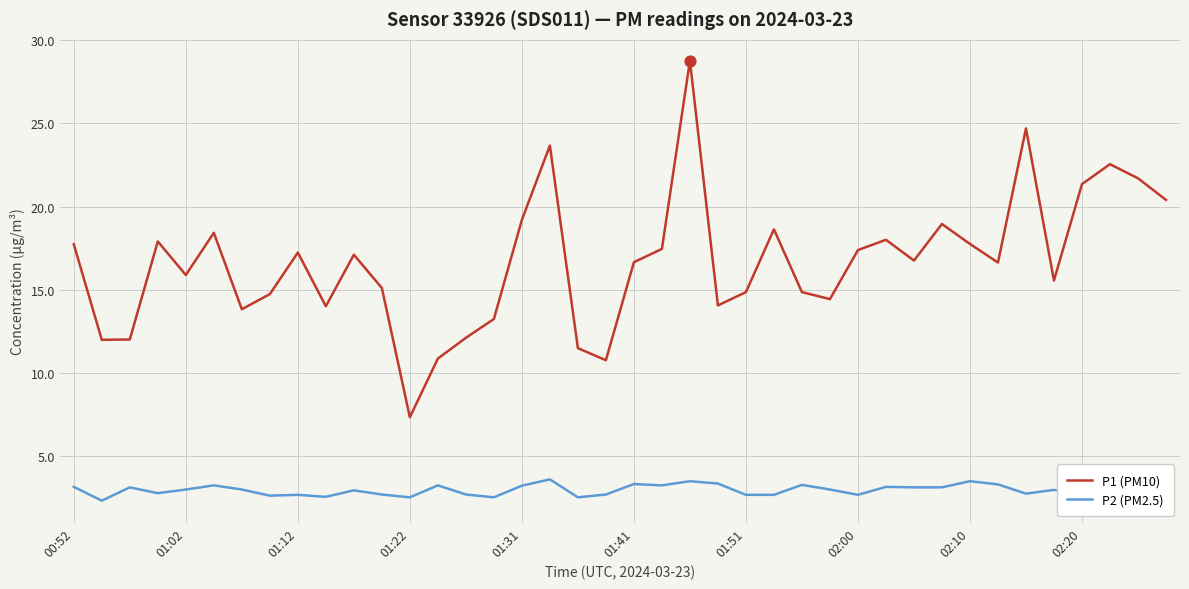

What are all the series names shown in the legend?

P1 (PM10), P2 (PM2.5)